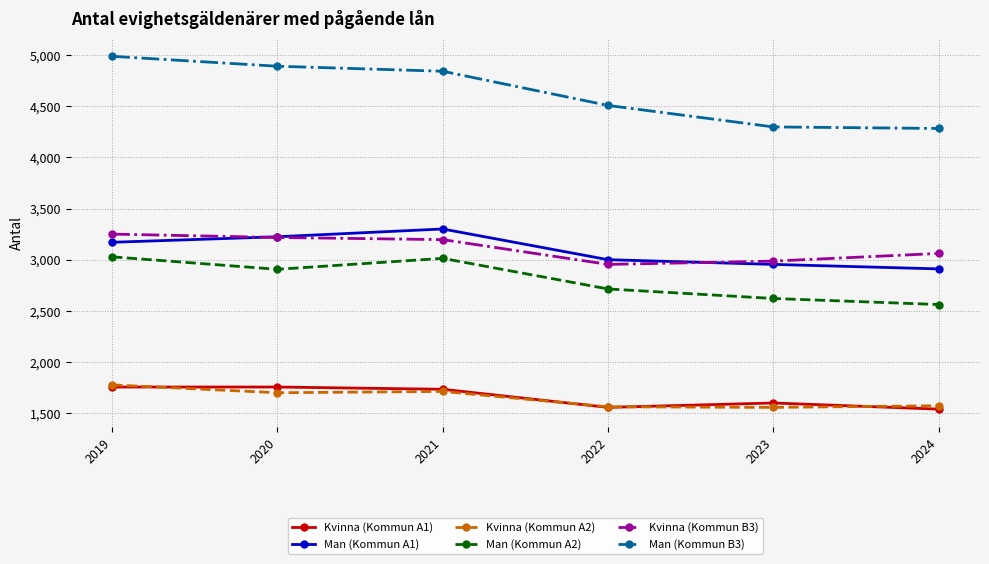

What is the minimum value for Kvinna (Kommun B3)?

2955